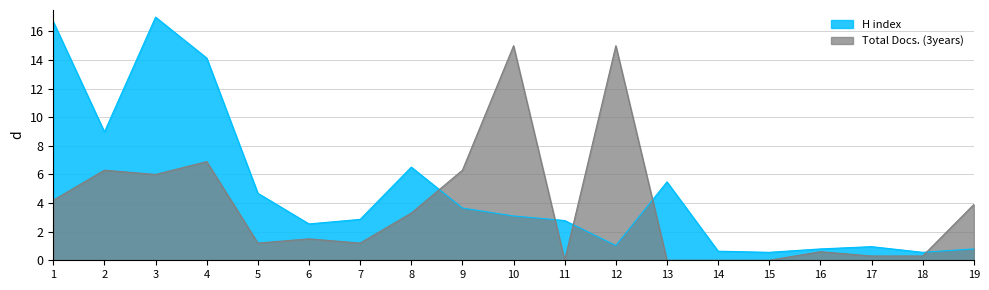

Which category has the lowest value across all series?

11